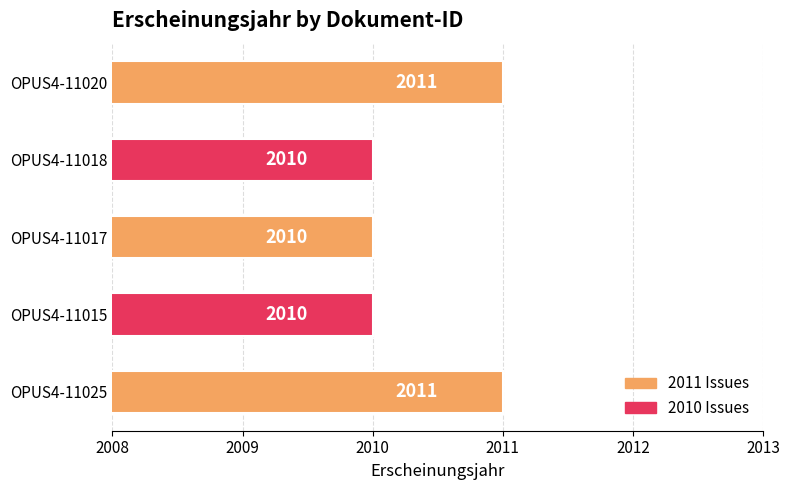

How many values are between 2010 and 2011?

5